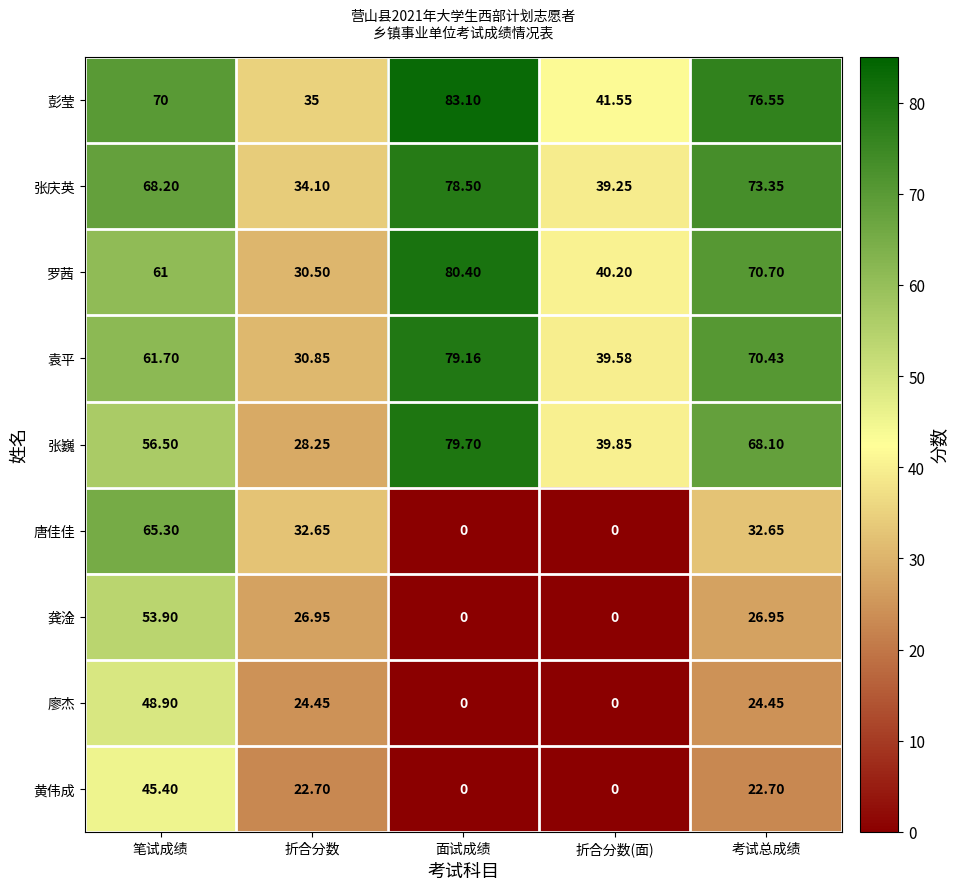

At 折合分数, list the series in order from largest to smallest.

彭莹, 张庆英, 唐佳佳, 袁平, 罗茜, 张巍, 龚淦, 廖杰, 黄伟成